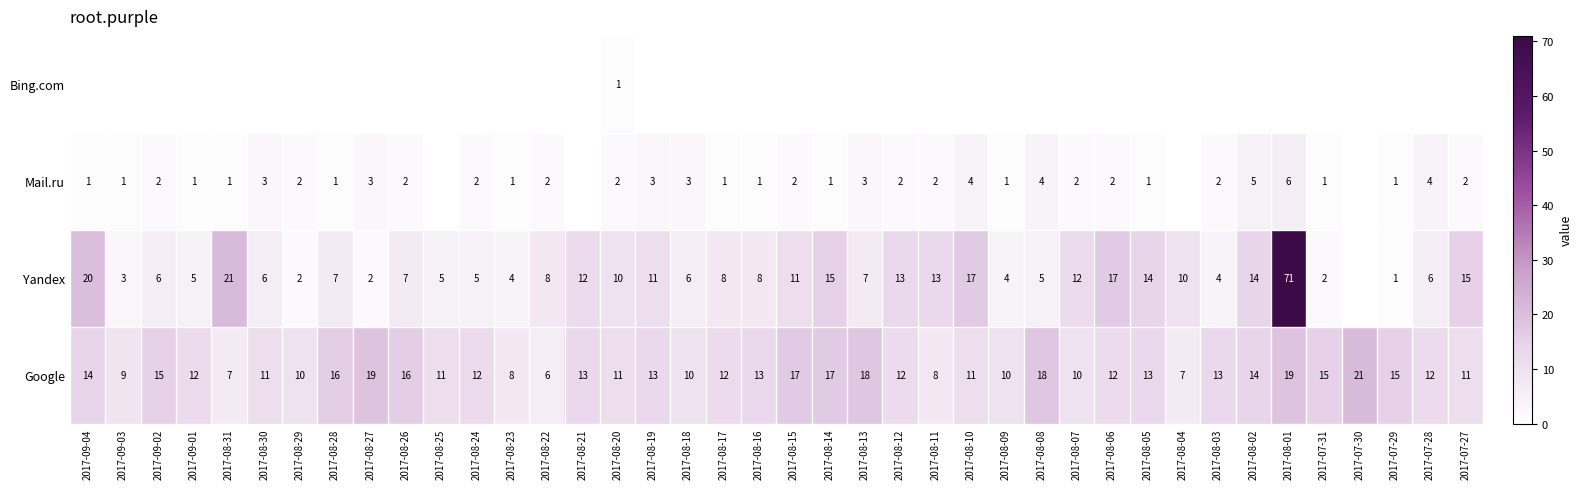

What is the sum of the Google values at 2017-09-02 and 2017-08-05?

28